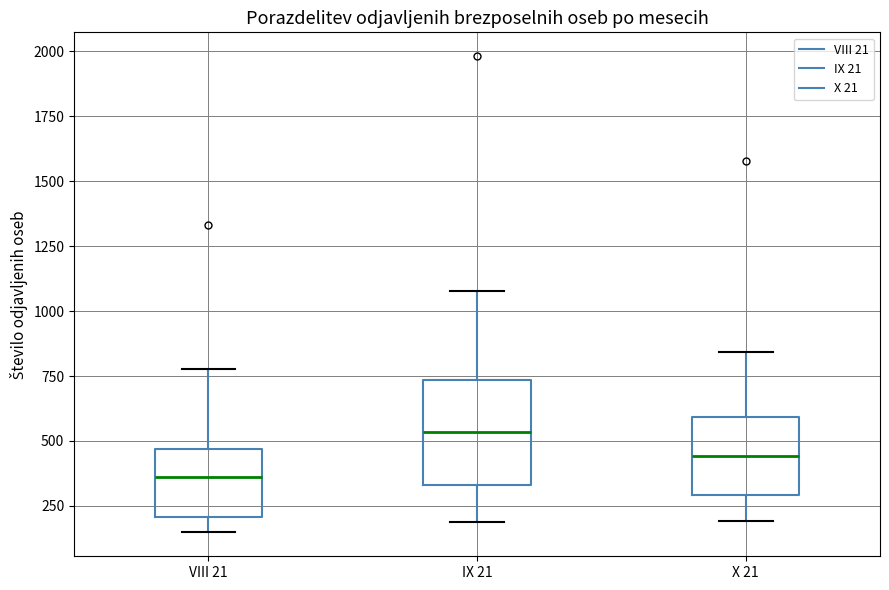

Reading left to right, transcribe this box plot: for each box, give where its median line is, the range the box spans, and where its two whiskers end, as read against the y-axis. The values are not printed on the chart, so give them approximately, as read against the axis.

VIII 21: median 350, box 200 to 450, whiskers 150 to 800
IX 21: median 550, box 350 to 750, whiskers 200 to 1100
X 21: median 450, box 300 to 600, whiskers 200 to 850